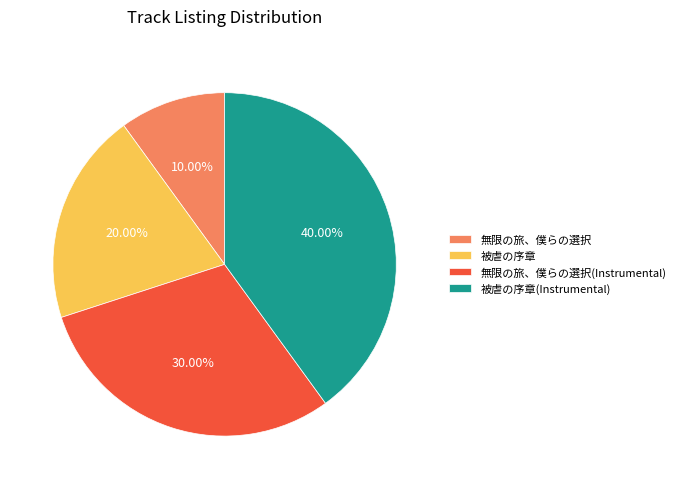

Is it true that 被虐の序章(Instrumental) is 40% of the pie?

True